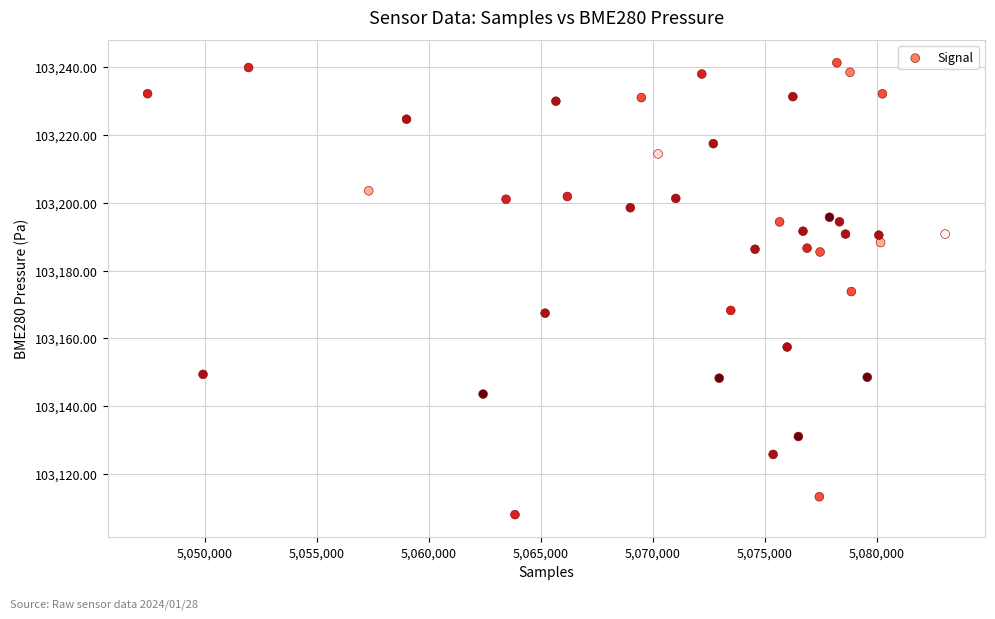

What is the range of X values (max minus min)?

35622.0